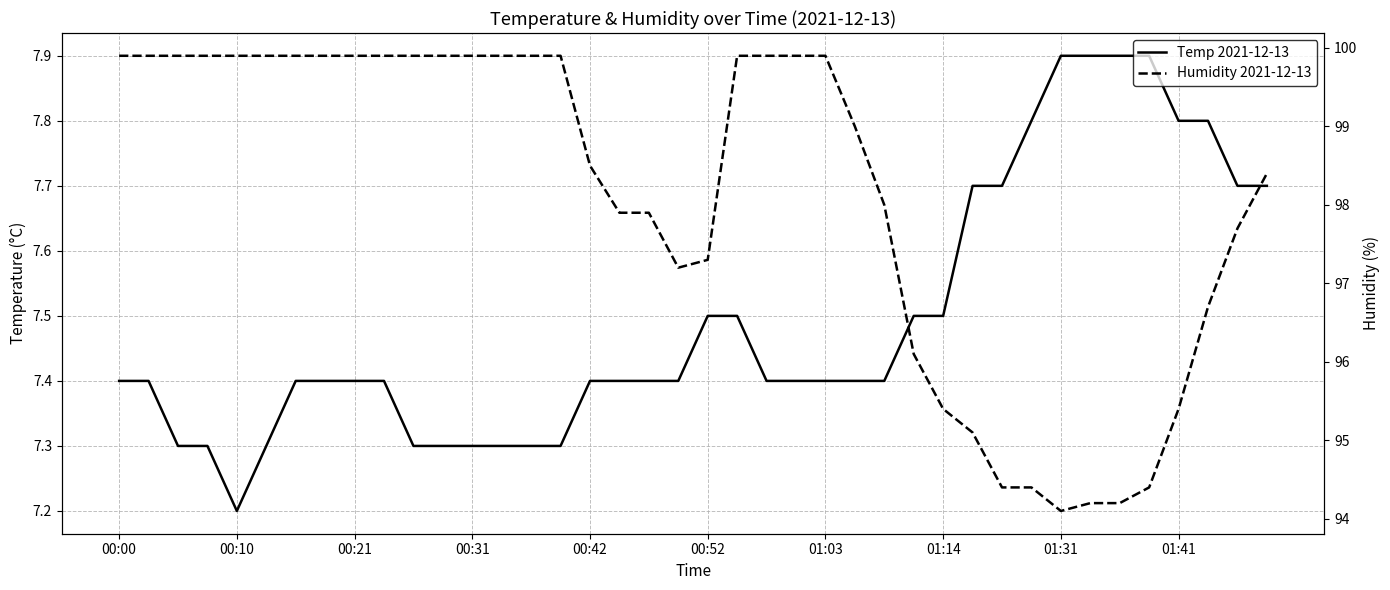

What value does the Humidity 2021-12-13 series have at 00:00?

99.9